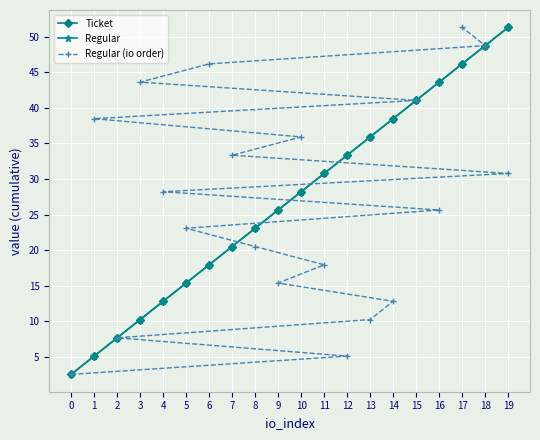

What is the total value across all series at 10?

92.3